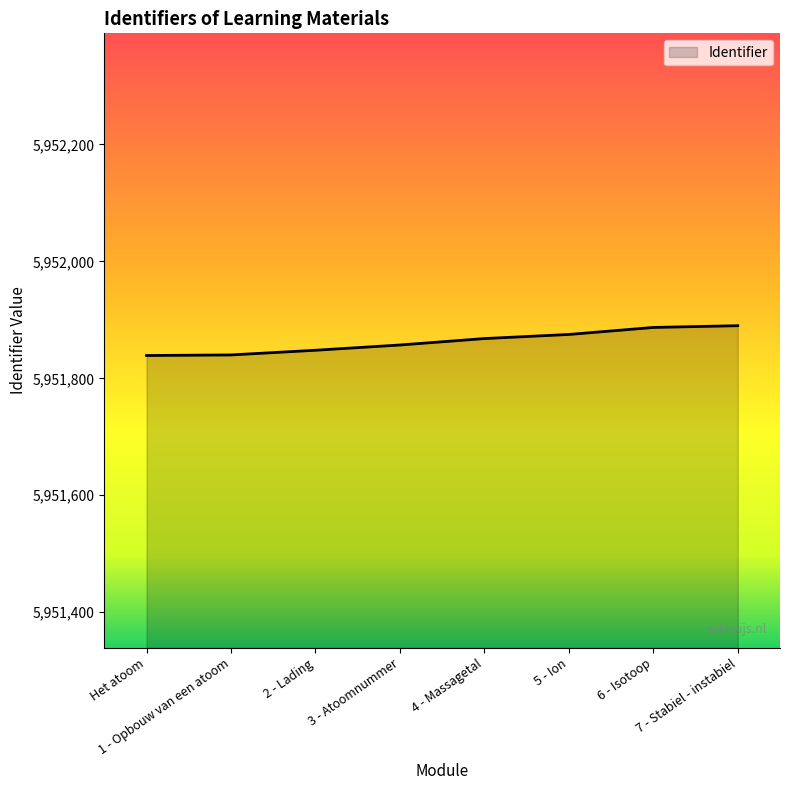

Does the chart have visible grid lines?

No